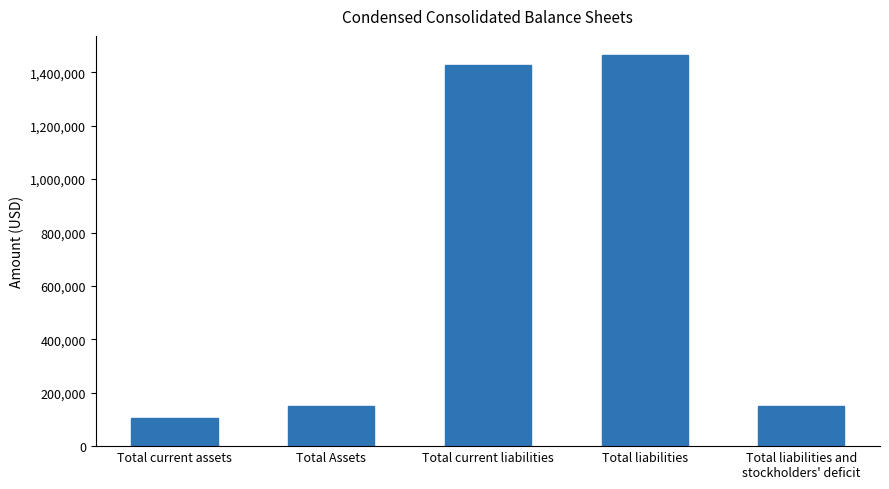

What is the label of the 4th bar from the right?

Total Assets